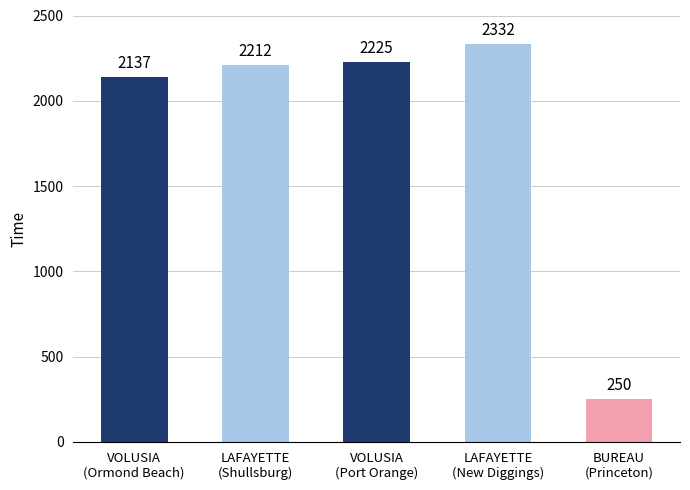

List the labels in order of value, smallest first.

BUREAU
(Princeton), VOLUSIA
(Ormond Beach), LAFAYETTE
(Shullsburg), VOLUSIA
(Port Orange), LAFAYETTE
(New Diggings)